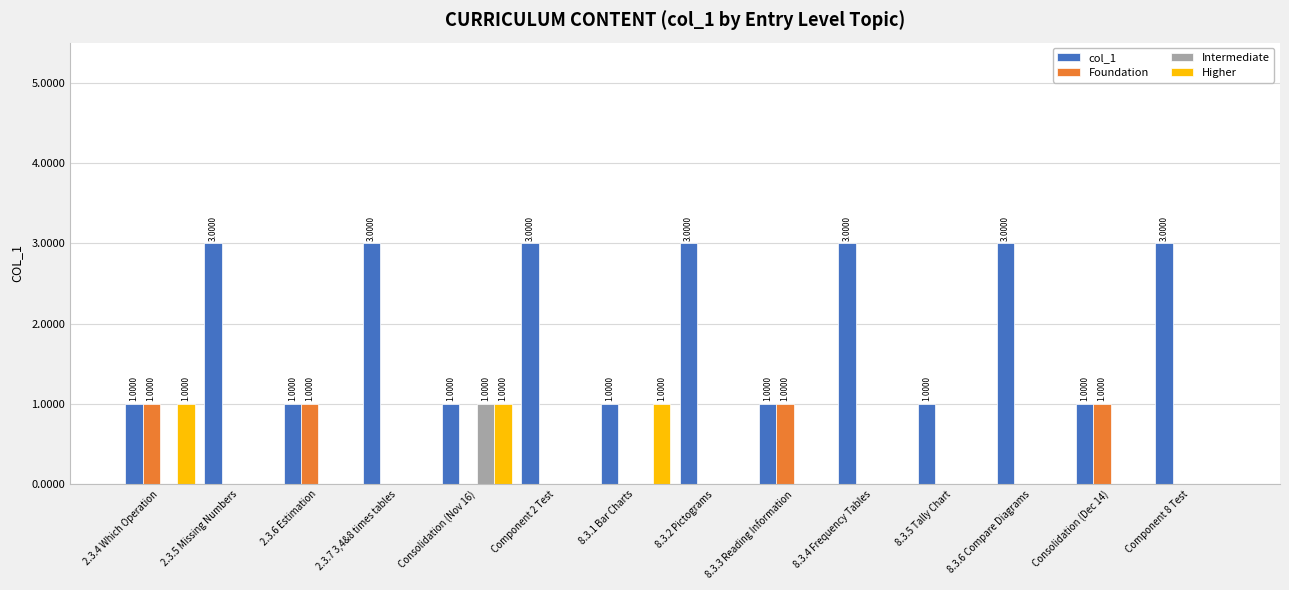

What is the total value across all series at Component 8 Test?

3